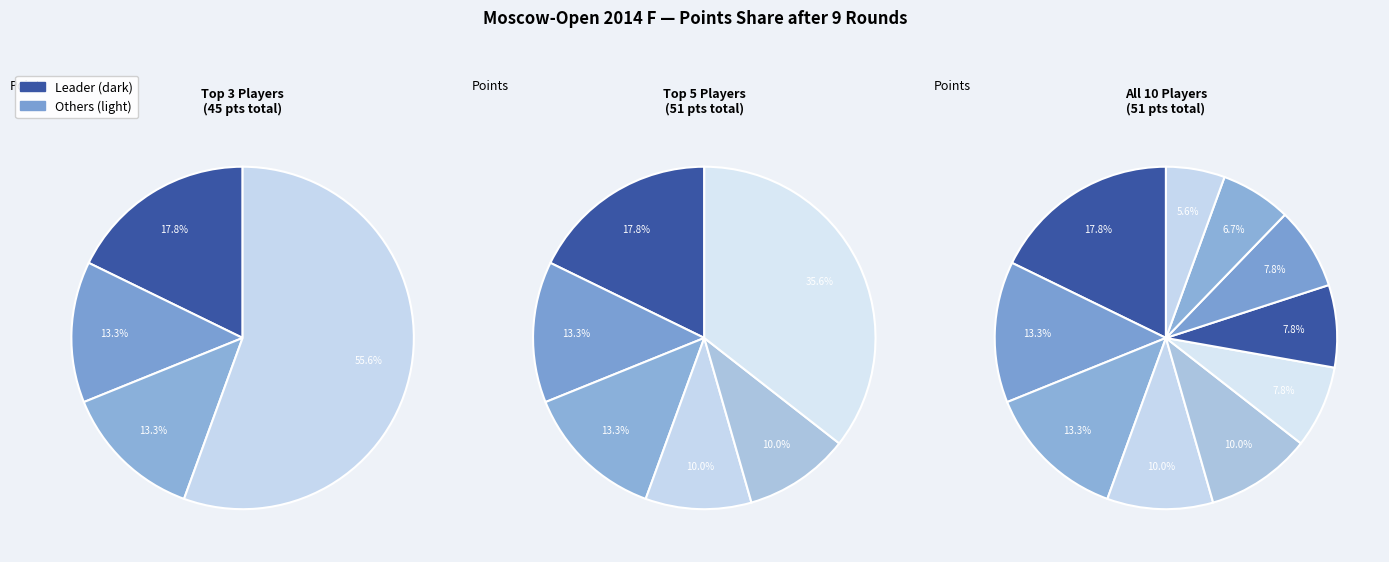

How many segments does this pie chart have?

10